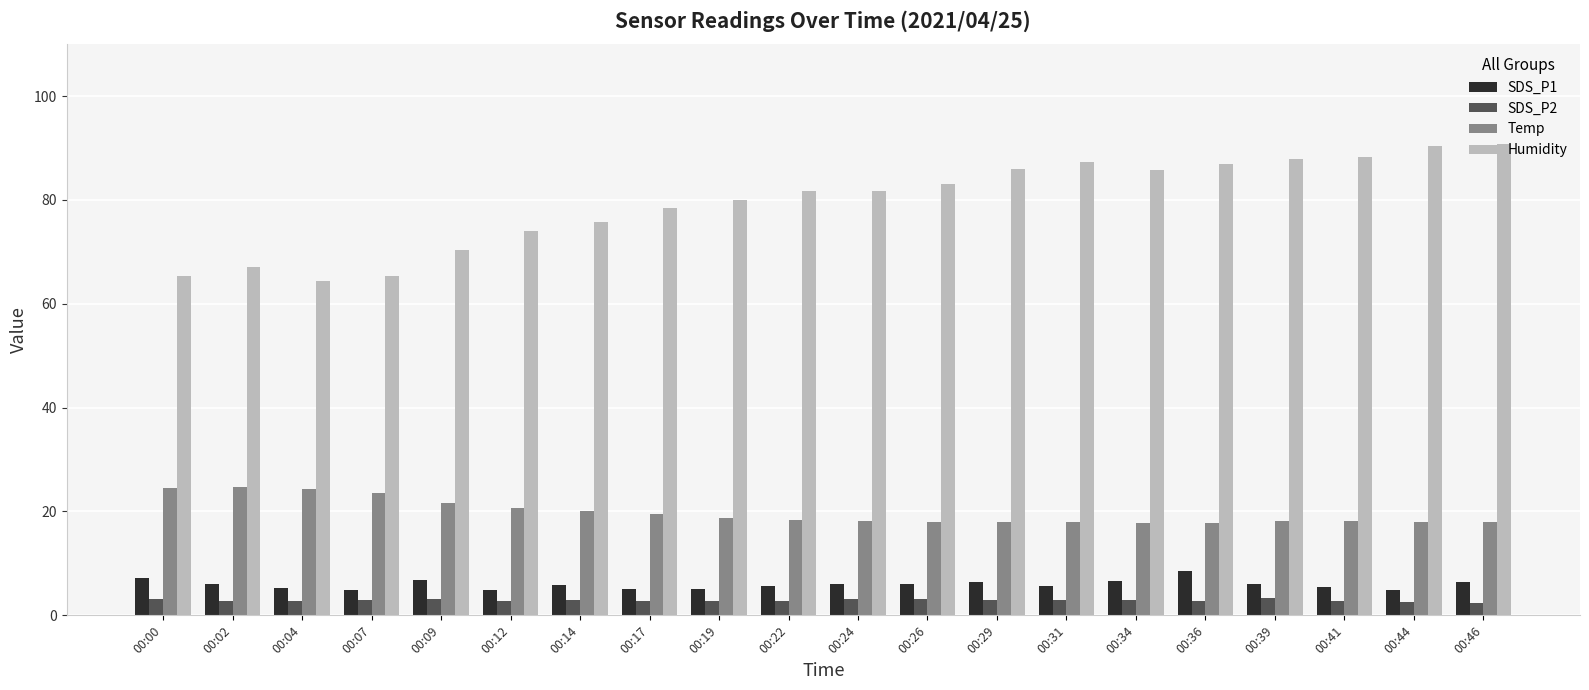

Which series has the largest total across all categories?

Humidity